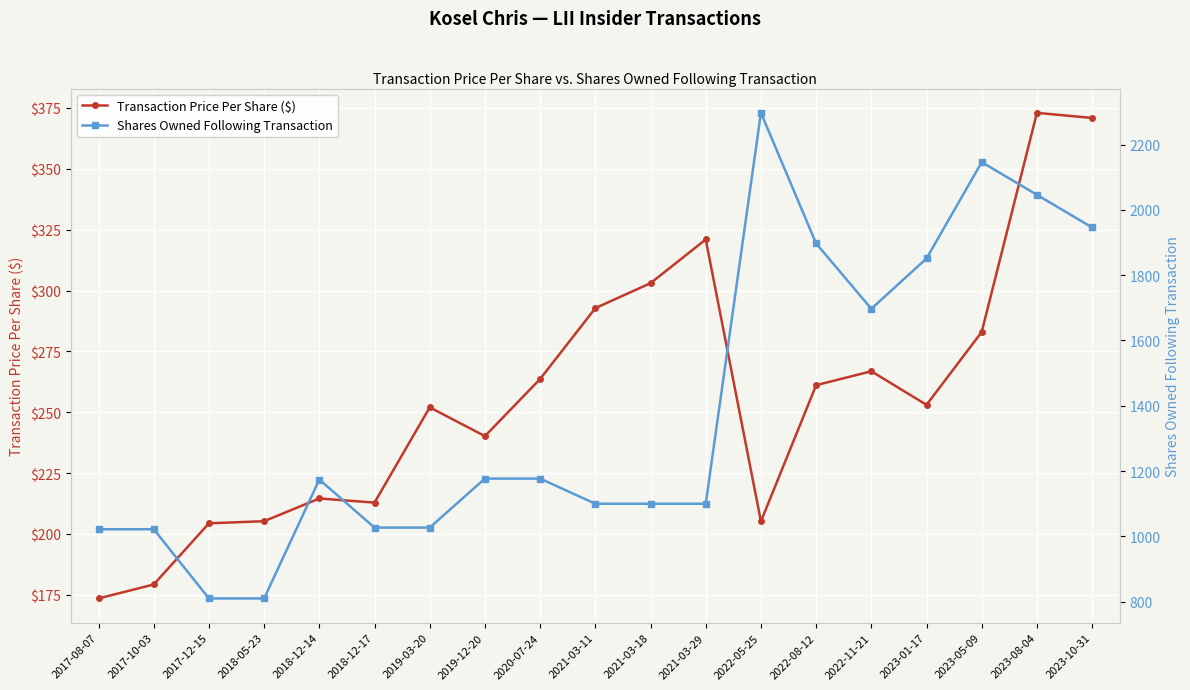

True or false: Transaction Price Per Share ($) has more than 1 interior local peaks.

True